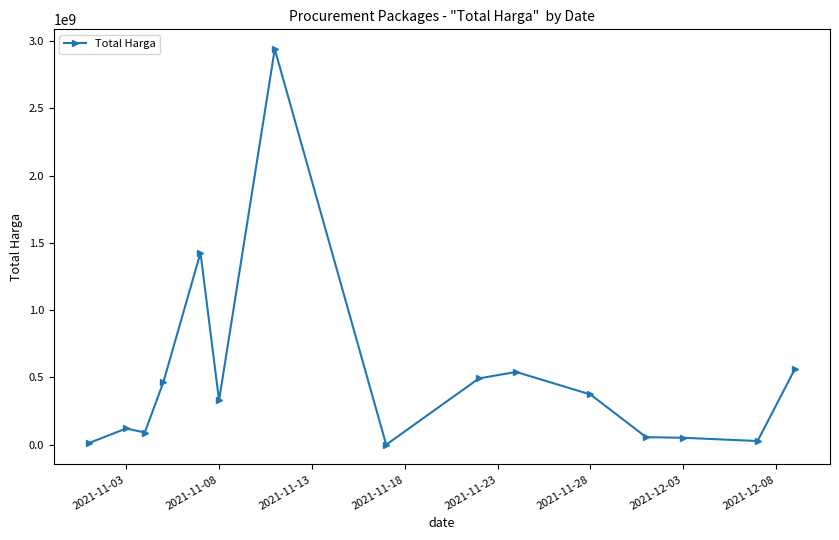

True or false: there are more than 1 points higher than both neighbors.

True